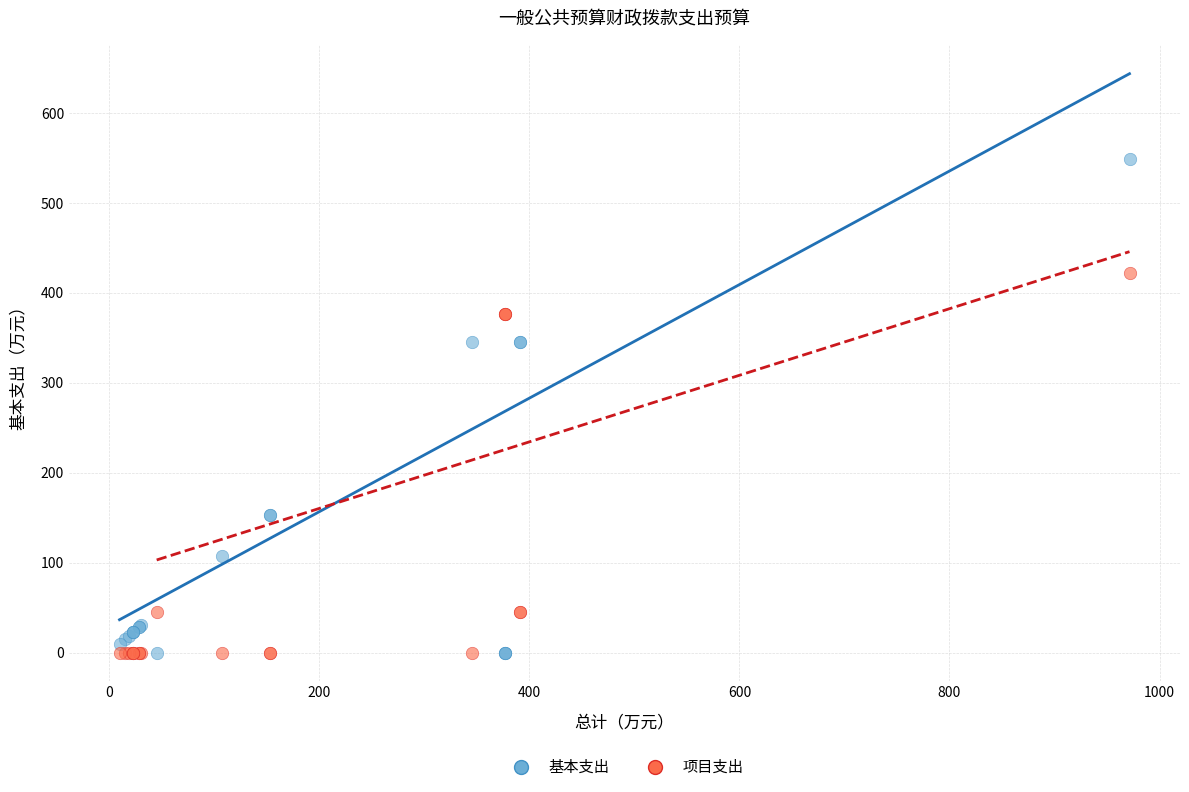

Which series contains the highest Y value?

基本支出